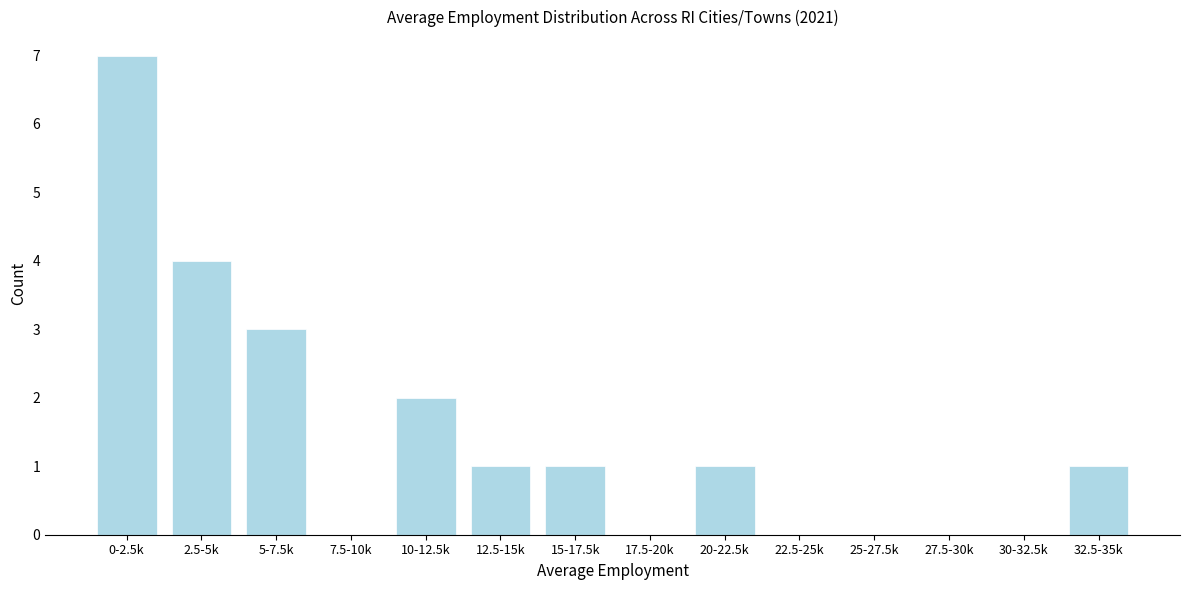

Reading left to right, list all the values displayed in this chart.

0-2.5k=7	2.5-5k=4	5-7.5k=3	7.5-10k=0	10-12.5k=2	12.5-15k=1	15-17.5k=1	17.5-20k=0	20-22.5k=1	22.5-25k=0	25-27.5k=0	27.5-30k=0	30-32.5k=0	32.5-35k=1